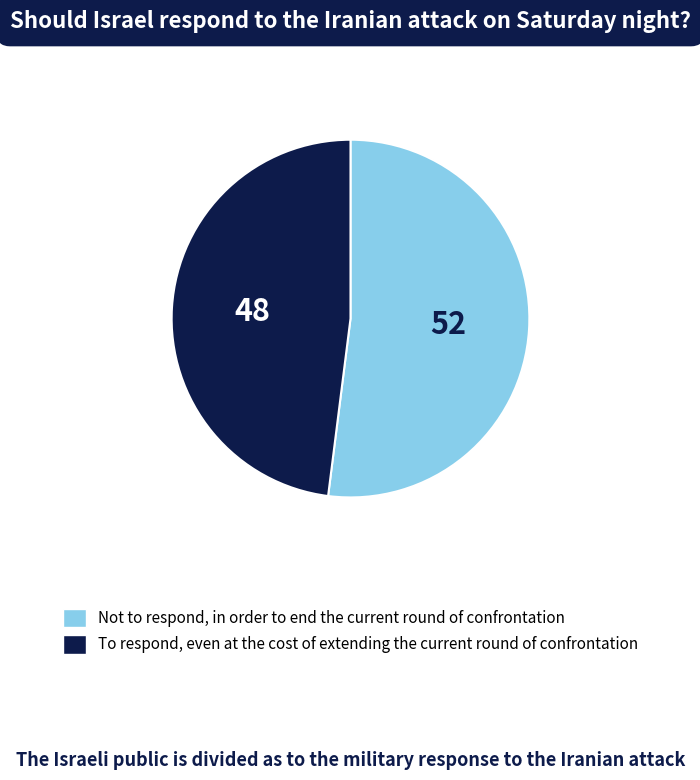

Rank the categories by value from highest to lowest.

Not to respond, in order to end the current round of confrontation, To respond, even at the cost of extending the current round of confrontation